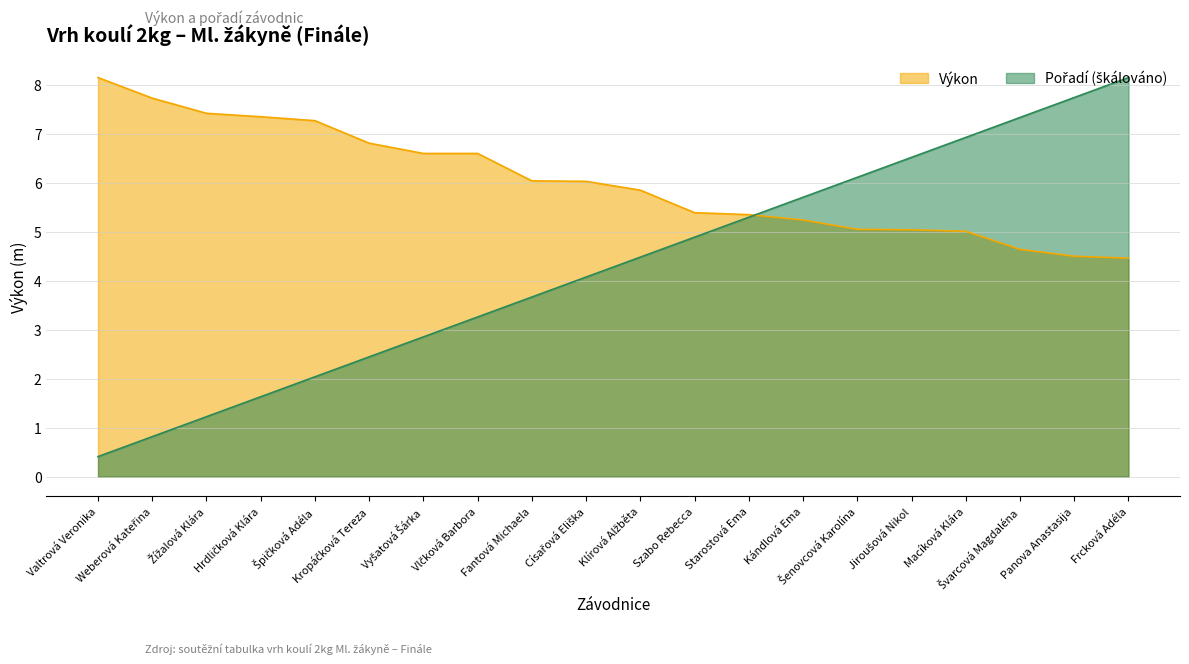

Rank the series at Vyšatová Šárka from highest to lowest value.

Výkon, Pořadí